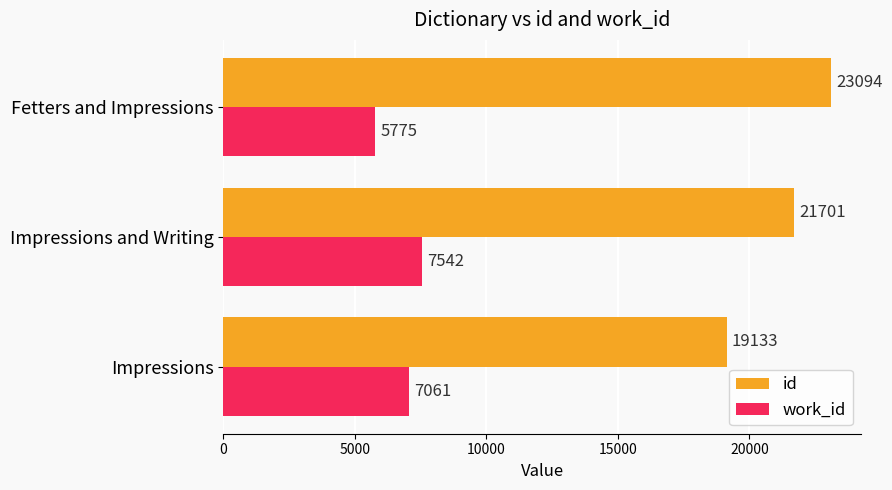

True or false: work_id has a value of 7542.0 at Impressions and Writing.

True